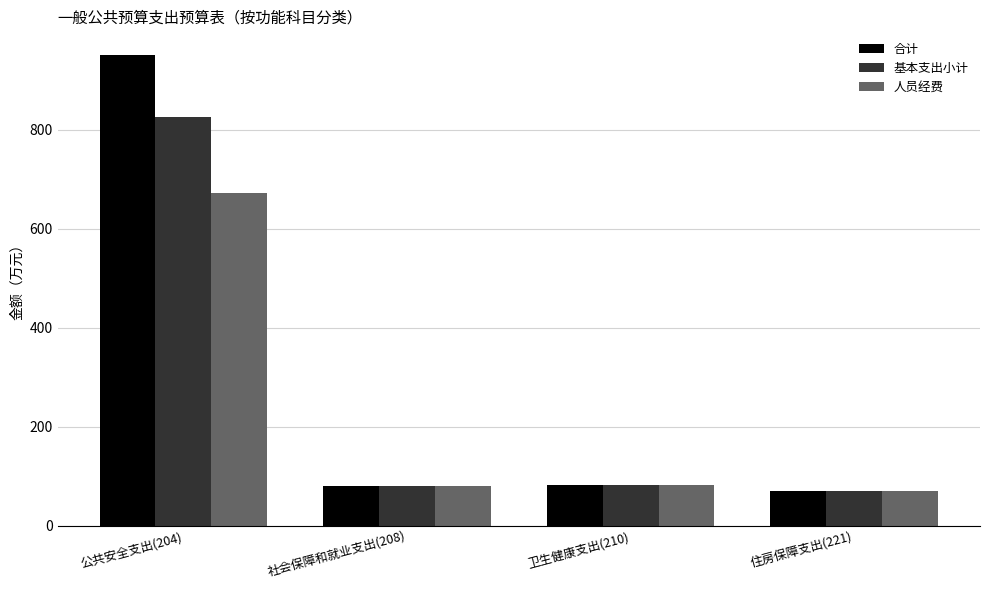

What are all the series names shown in the legend?

合计, 基本支出小计, 人员经费